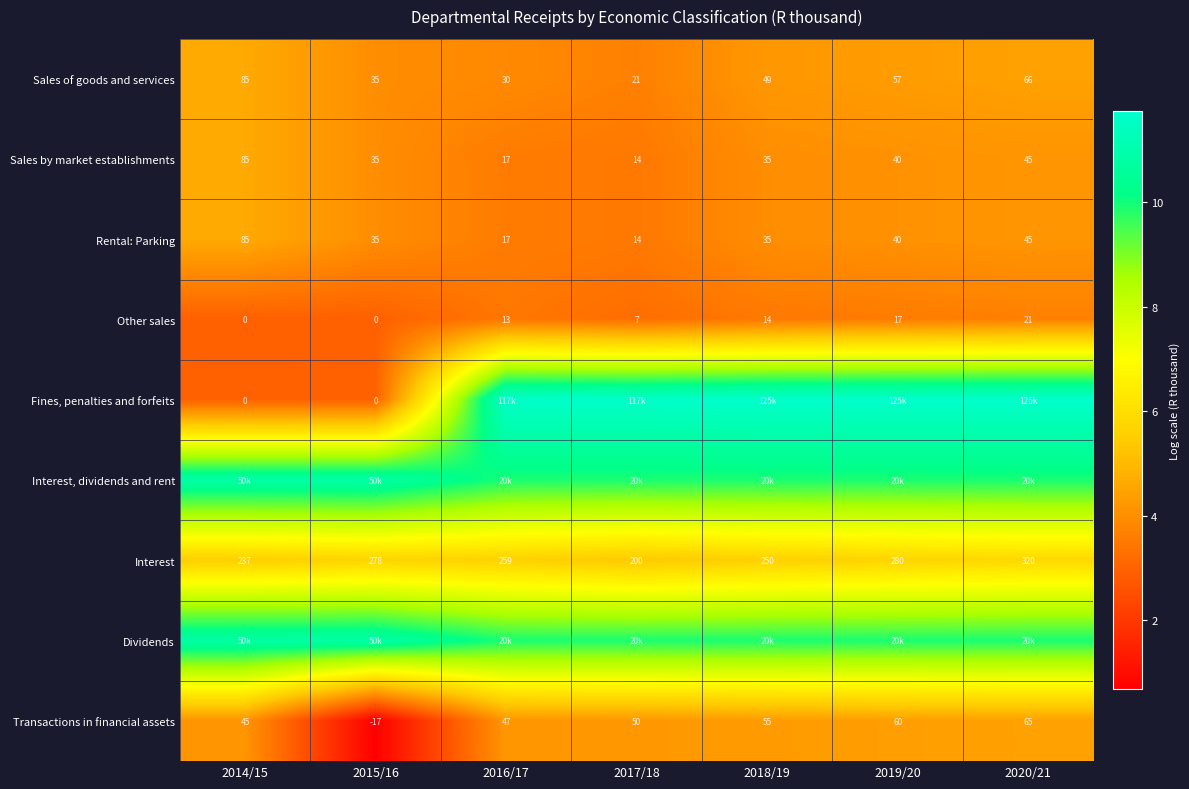

At how many categories does at least one series exceed 4?

7